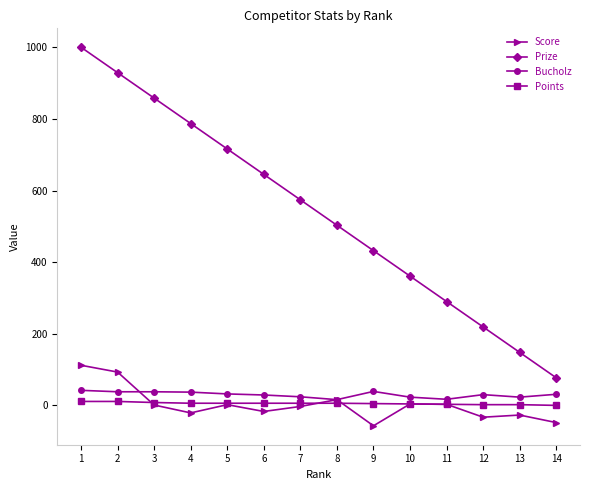

At 2, list the series in order from largest to smallest.

Prize, Score, Bucholz, Points